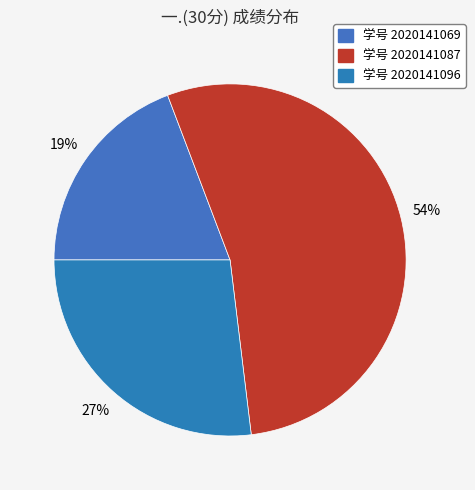

To the nearest percent, what is the difference between the largest and smallest slice percentages?

35%